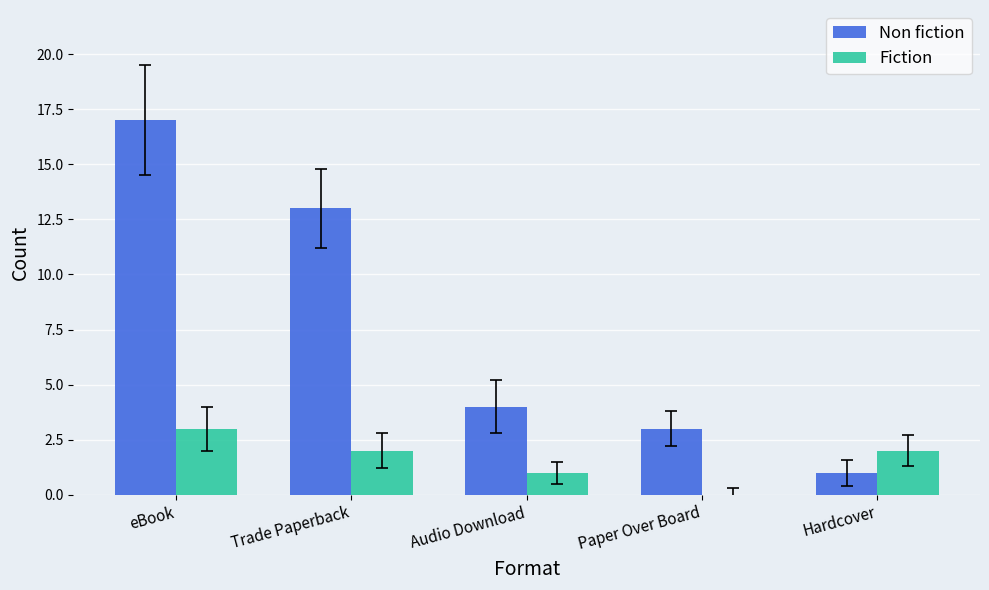

Which series changed the most between Audio Download and Hardcover?

Non fiction